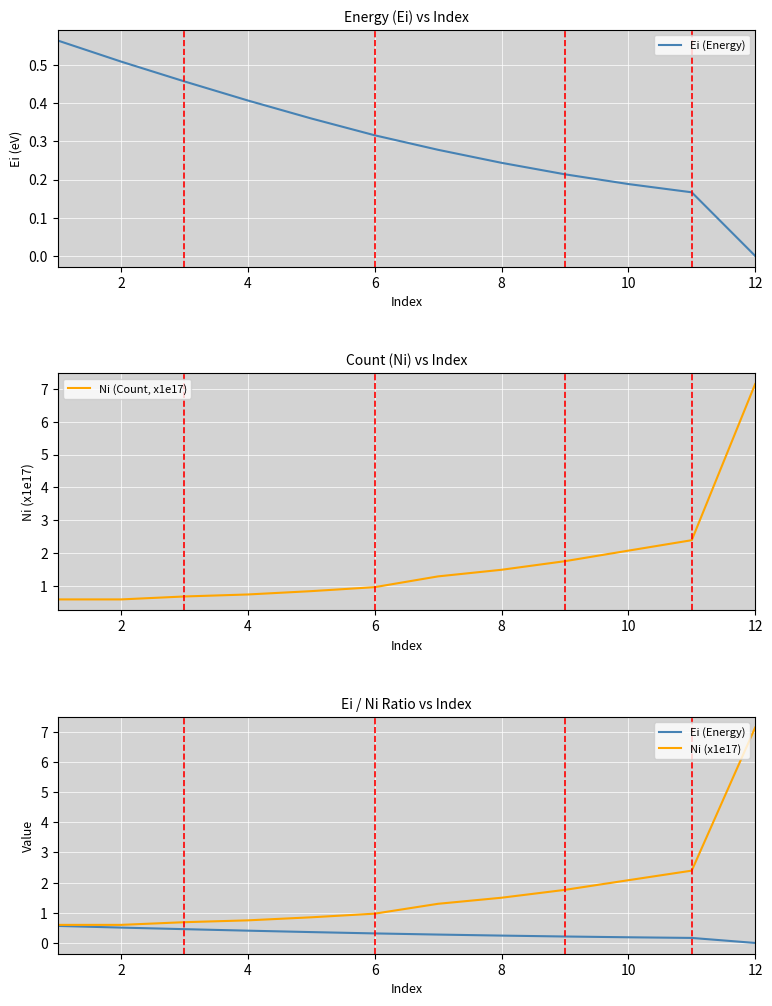

What is the lowest value of the Ni (Count, x1e17) series?

0.6